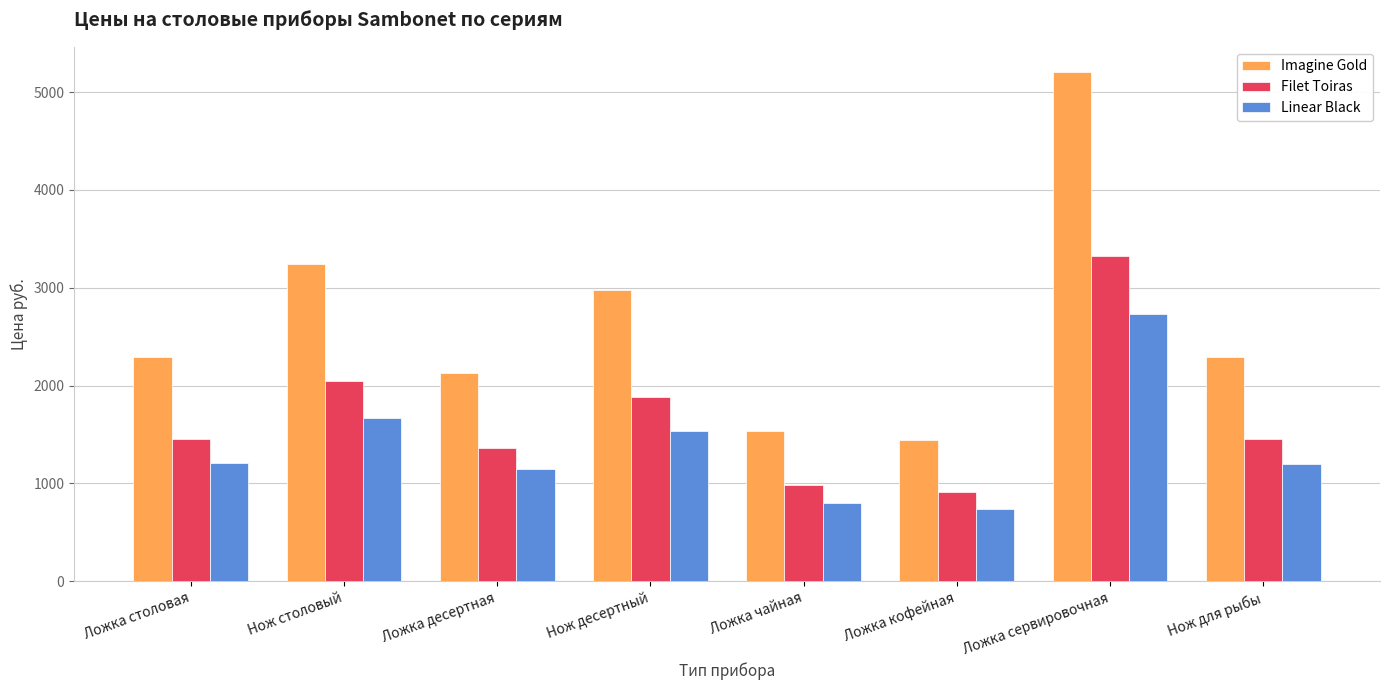

How many bars are there in each group?

3